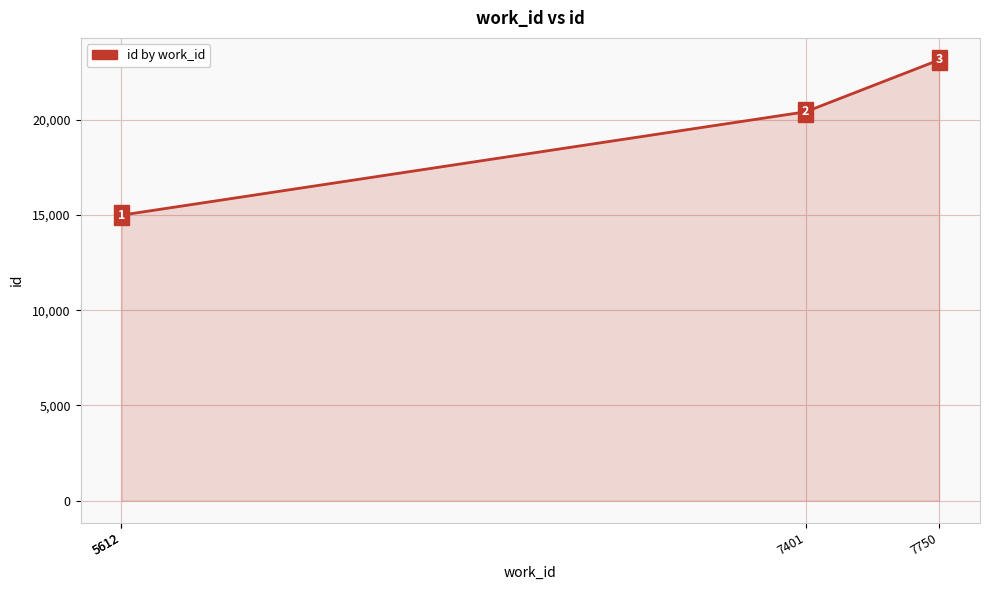

Approximately how many times larger is the value at 5612 compared to 7750?

0.6